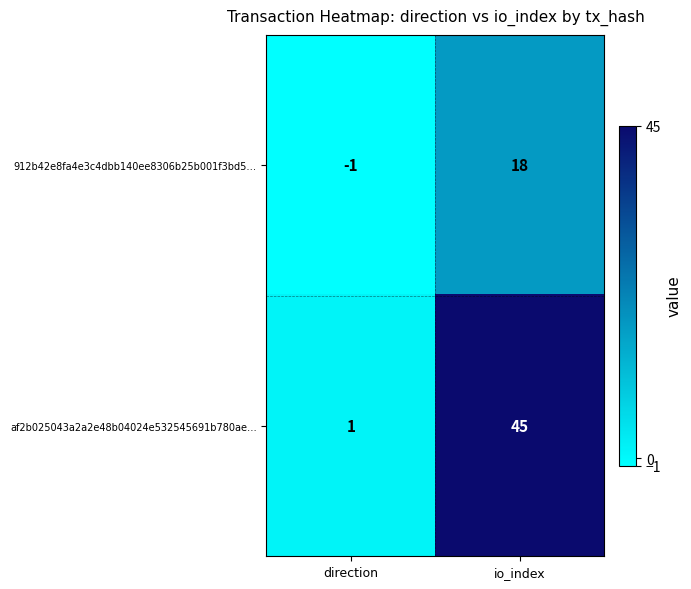

What is the approximate value of 912b42e8fa4e3c4dbb140ee8306b25b001f3bd5… at io_index, to the nearest 10?

20